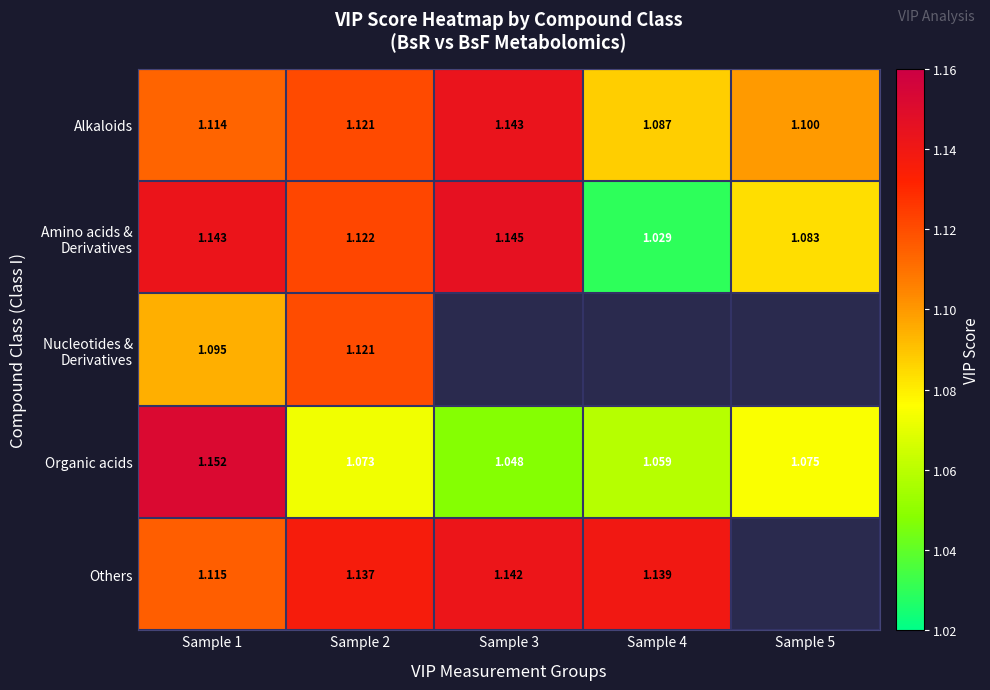

Where is Others nearest to the value 1?

Sample 1